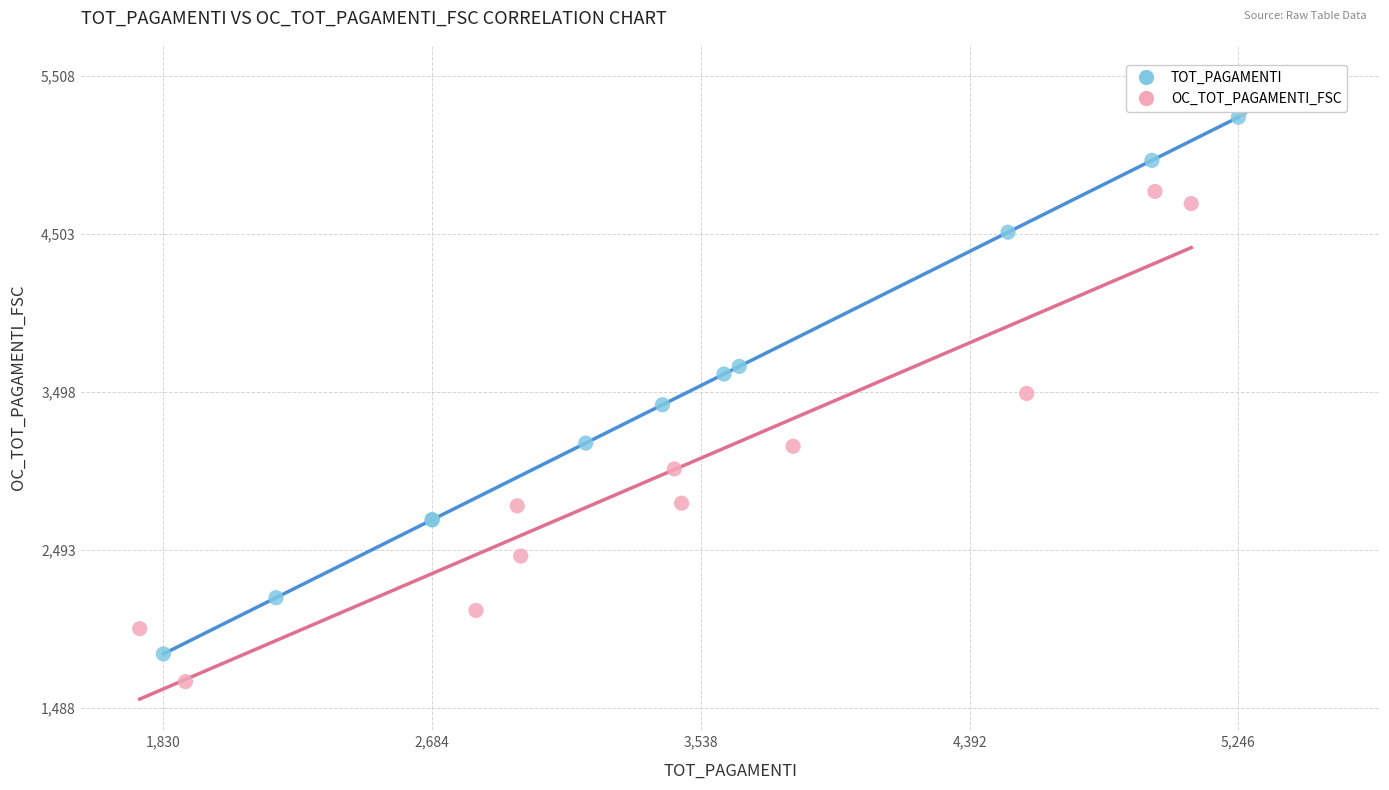

Which series reaches the maximum Y coordinate?

TOT_PAGAMENTI